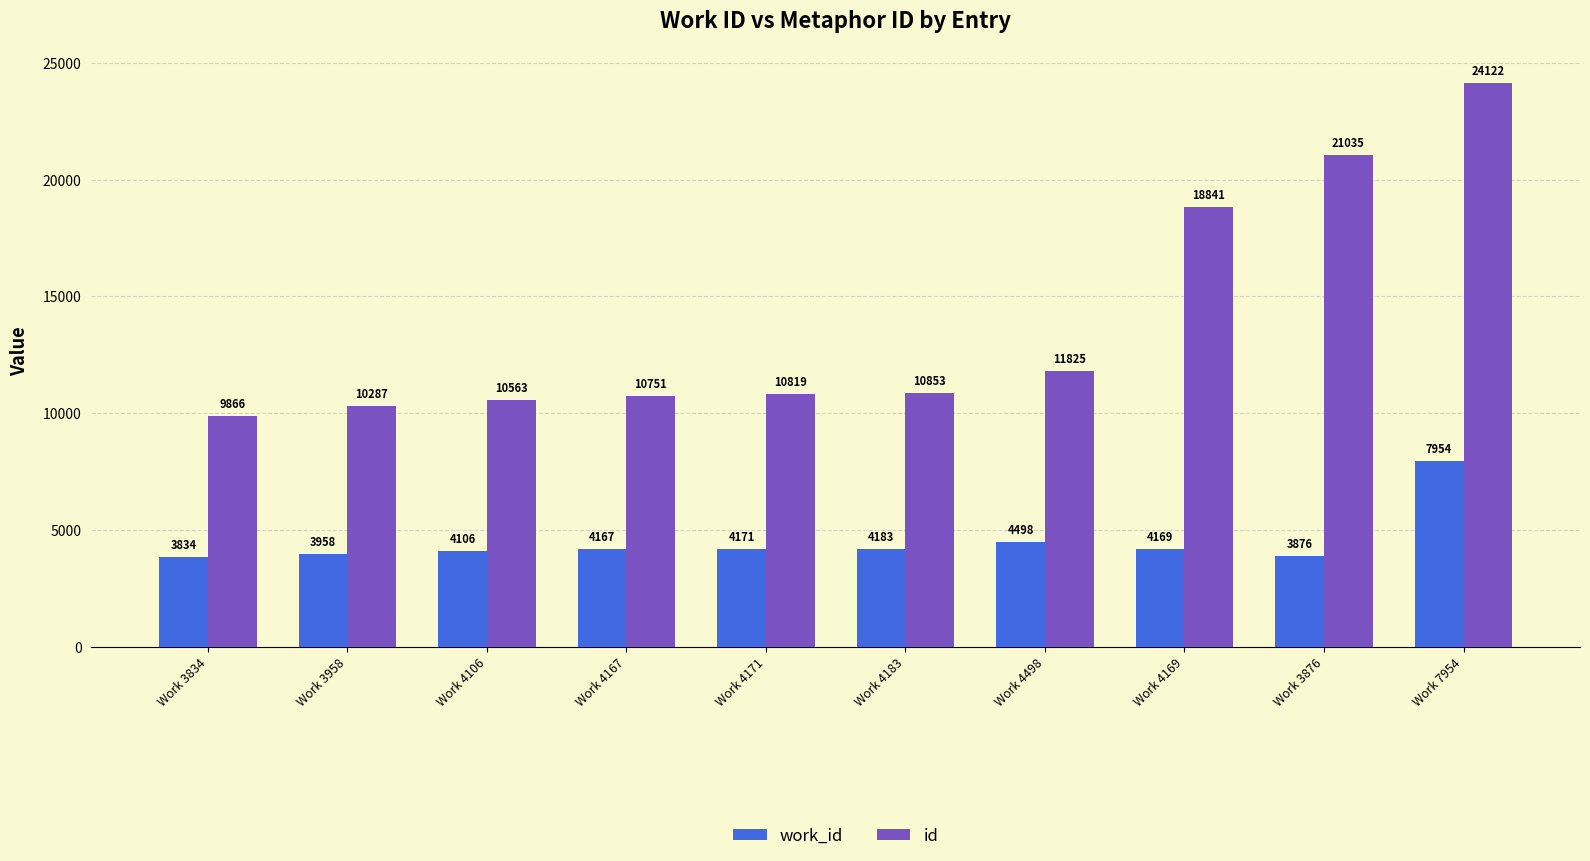

What is the label of the 7th bar from the left?

Work 4498